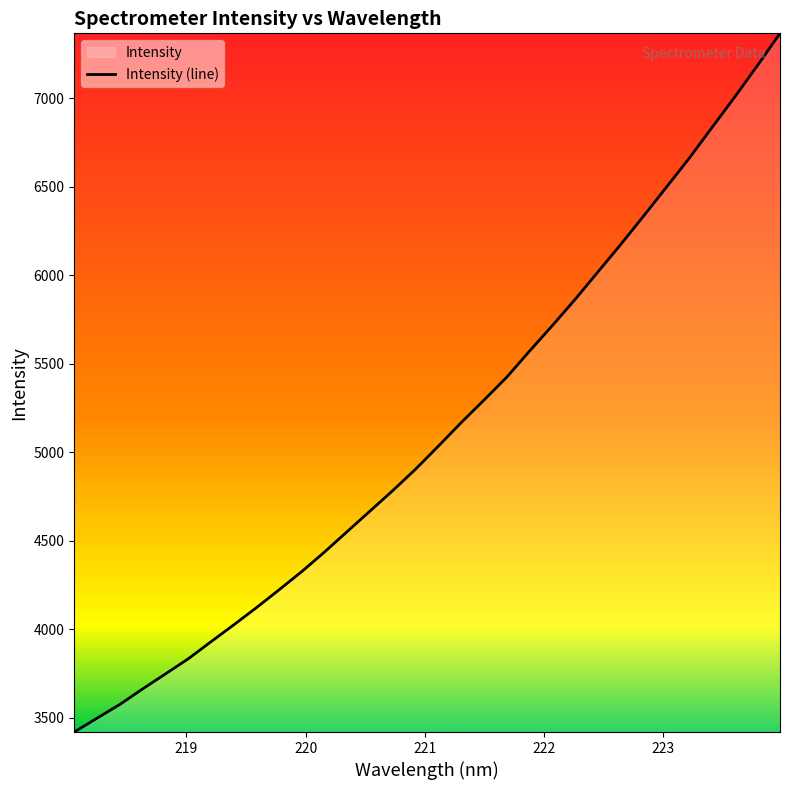

Is this an area chart (filled region under the line)?

No